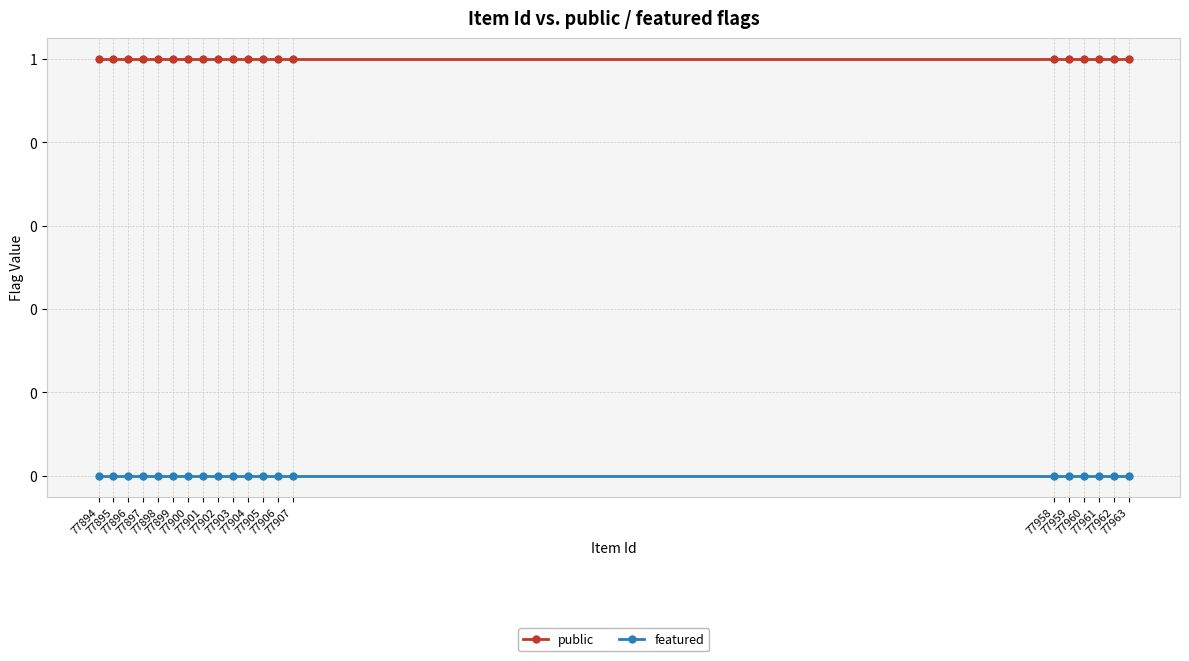

How many categories are shown in the chart?

20